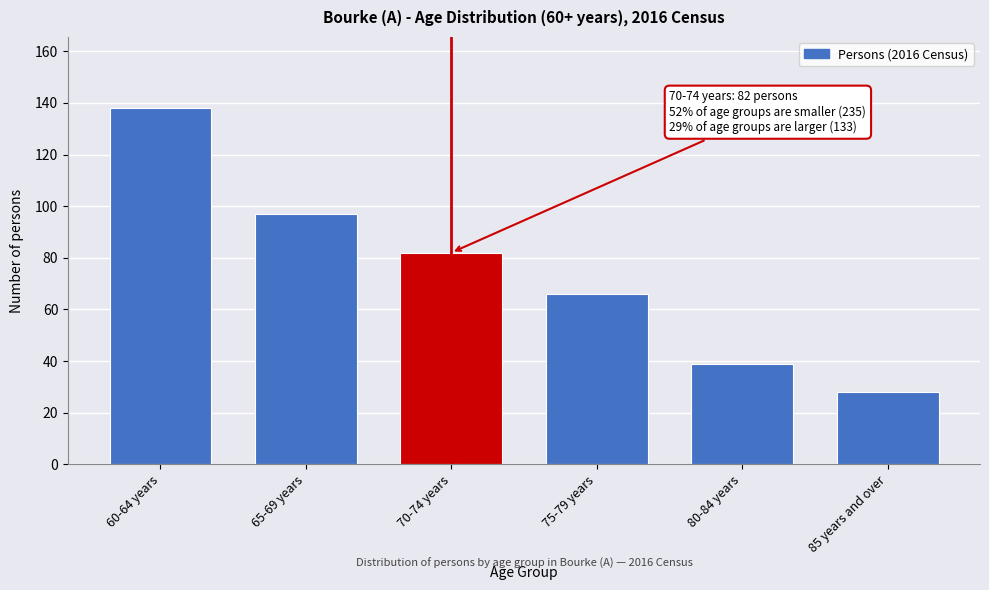

Reading left to right, transcribe all the data shown in this chart.

60-64 years=138	65-69 years=97	70-74 years=82	75-79 years=66	80-84 years=39	85 years and over=28